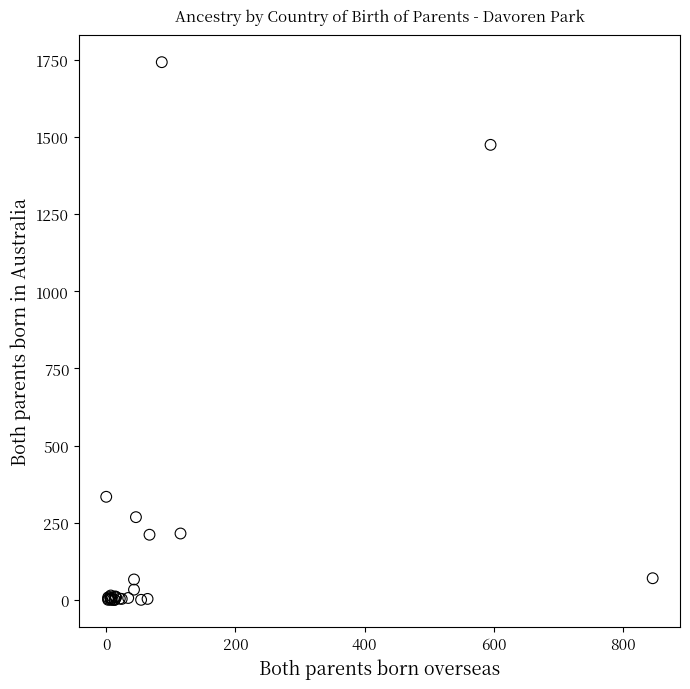

What Y value in the scatter plot is closest to 871?

334